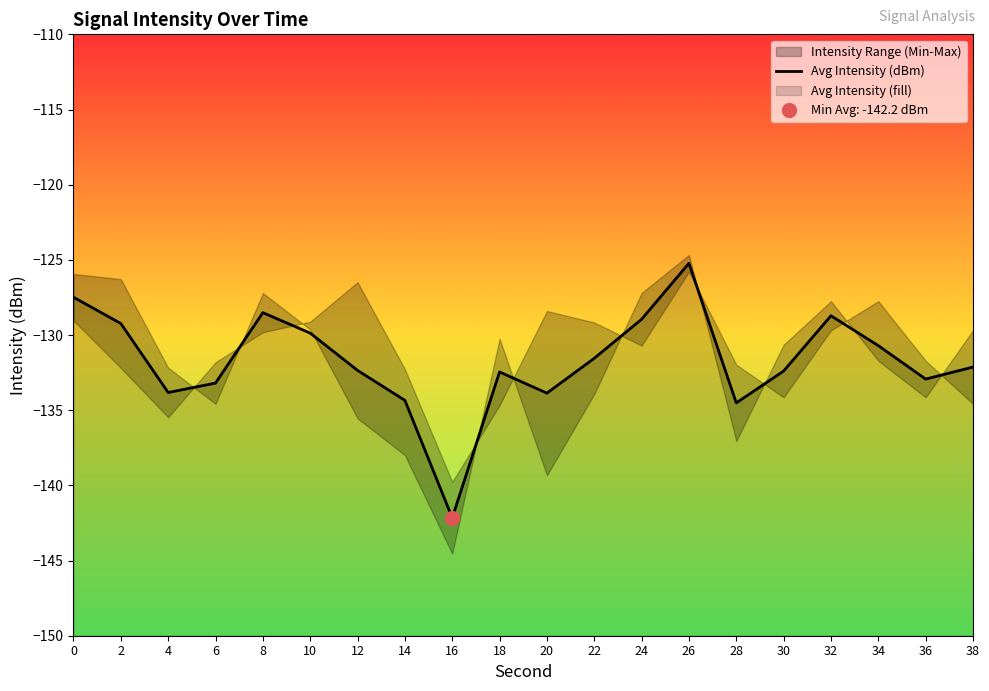

Which has a higher value, 10 or 14?

10